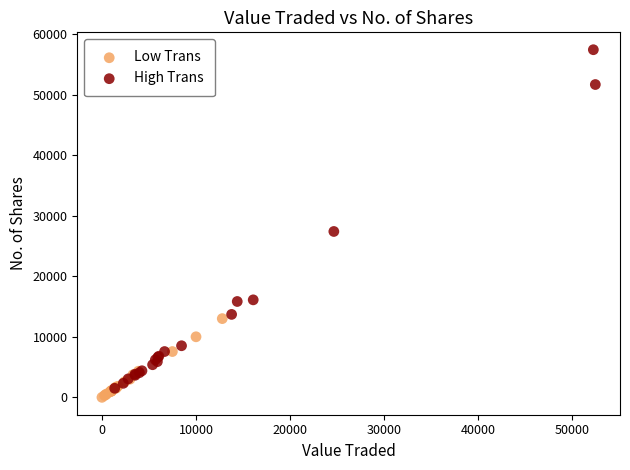

What are all the series names shown in the legend?

Low Trans, High Trans